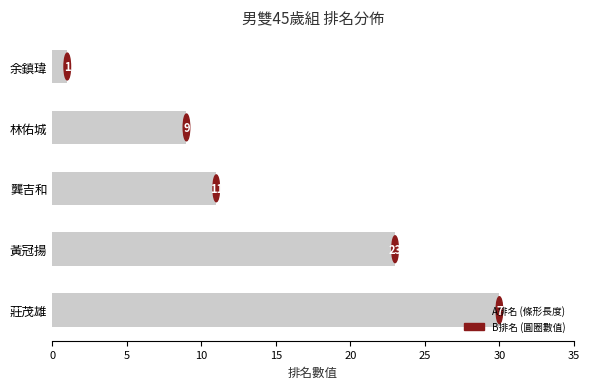

What is the difference between the maximum and second lowest values?

21